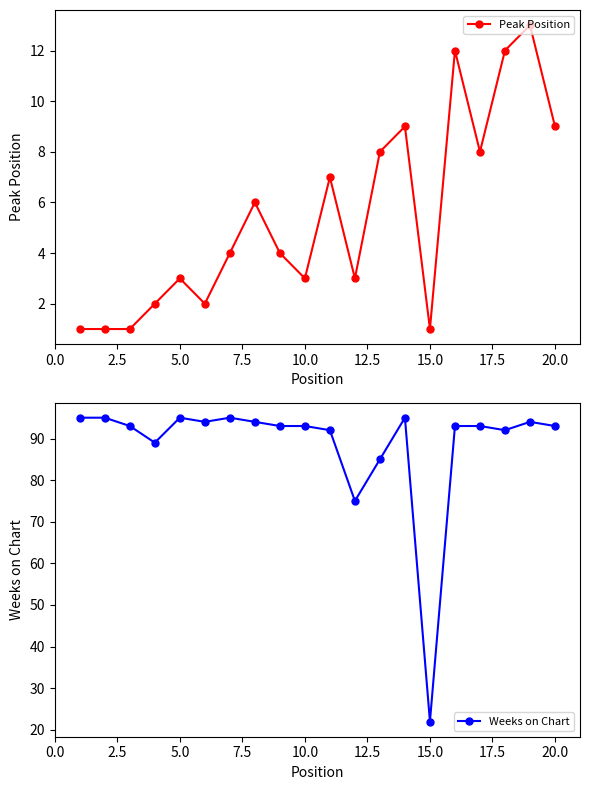

What is the smallest value displayed?

1